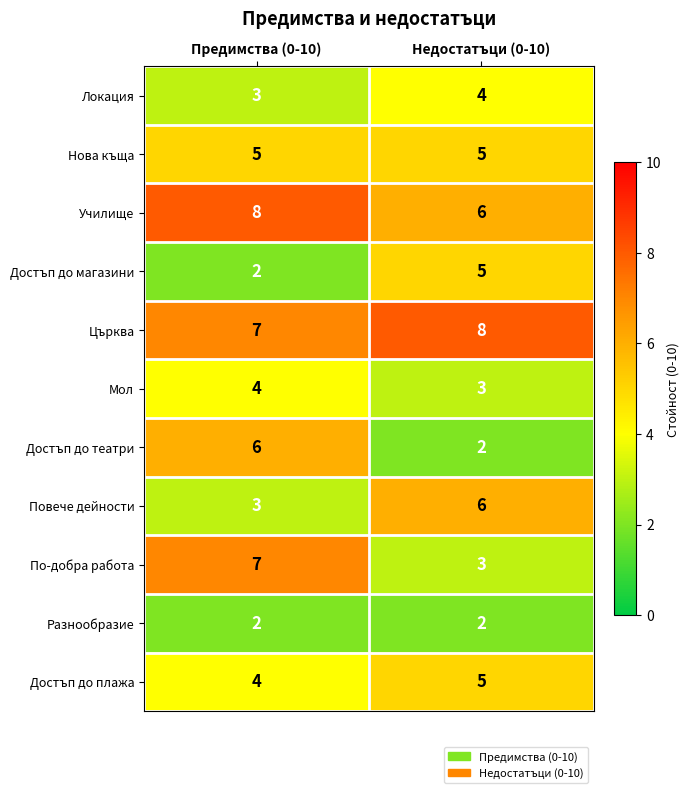

How many distinct data groups are displayed?

11